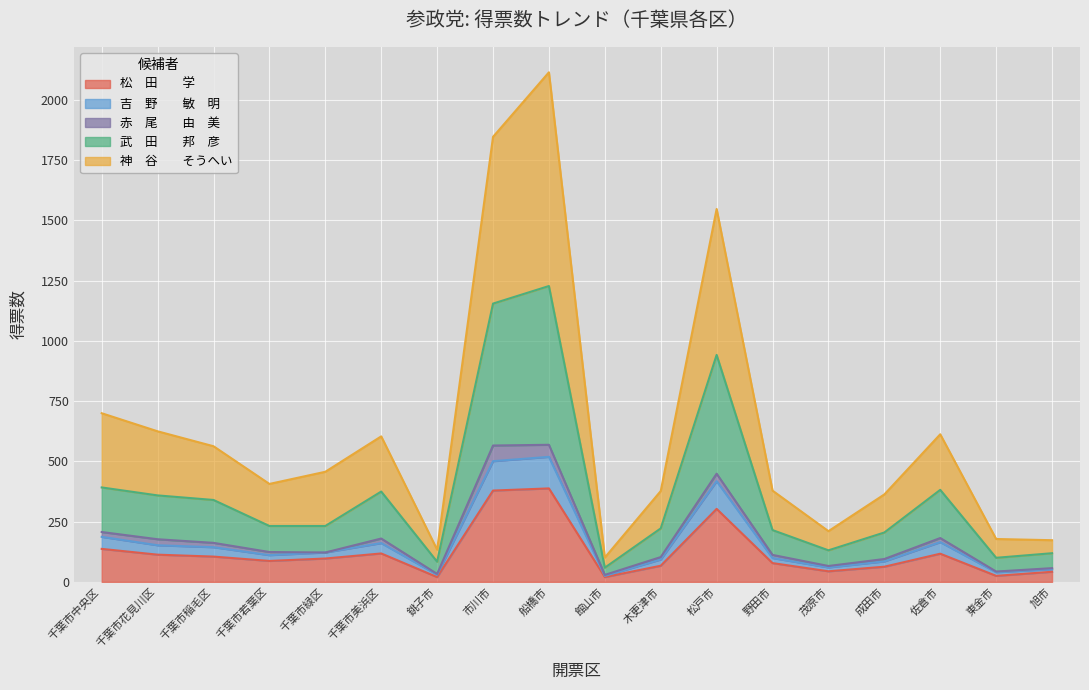

True or false: 吉　野　　敏　明 has a value of 70.6 at 千葉市中央区.

False